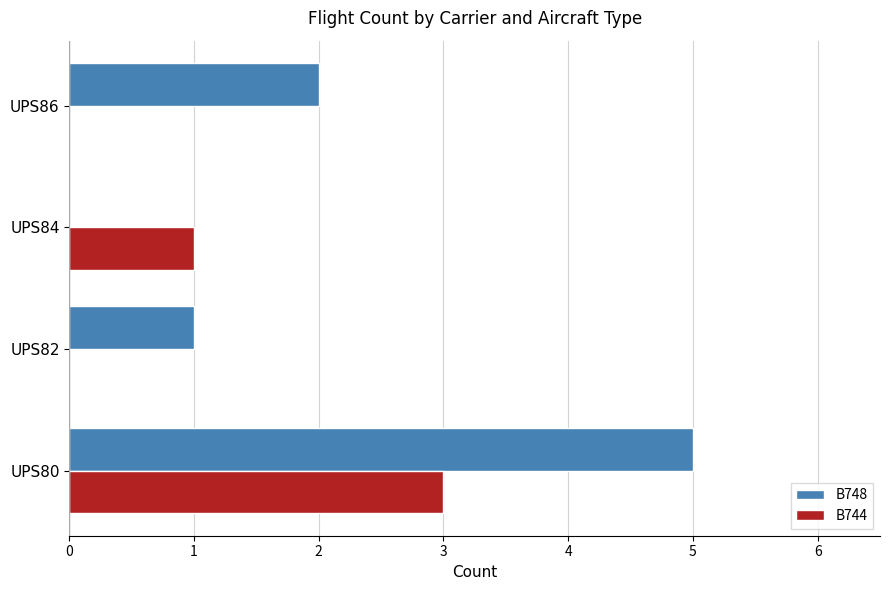

What is the greatest value displayed?

5